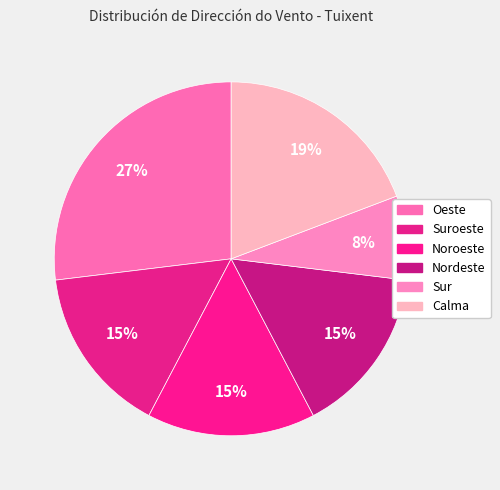

What is the ratio of the value at Oeste to the value at Sur?

3.5